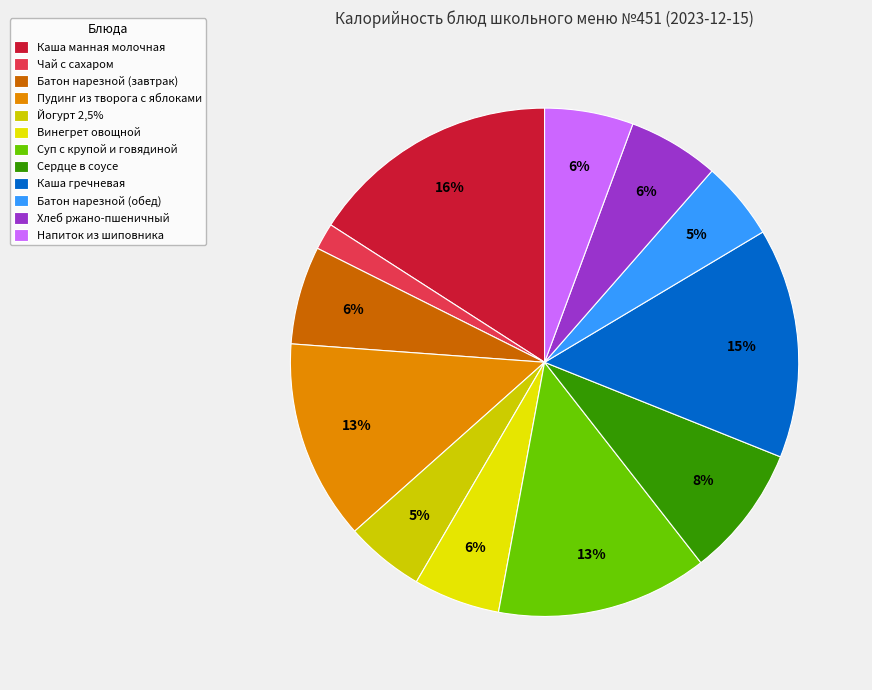

Does any single category account for the majority?

No